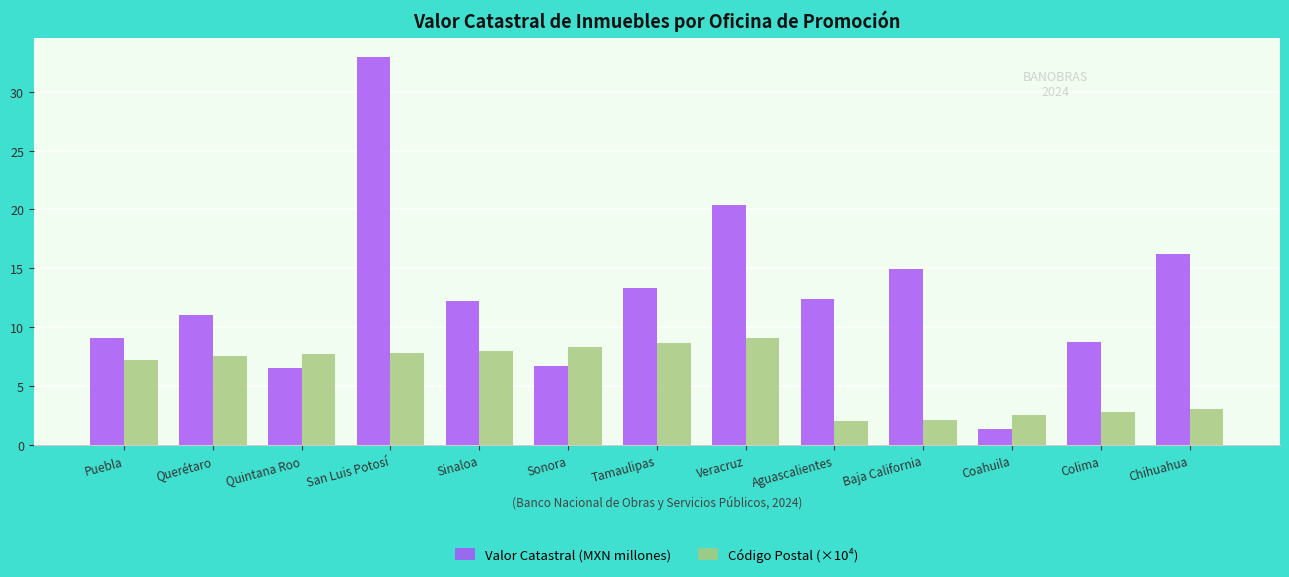

The value of Código Postal (×10⁴) at Aguascalientes is 2.0. True or false?

True